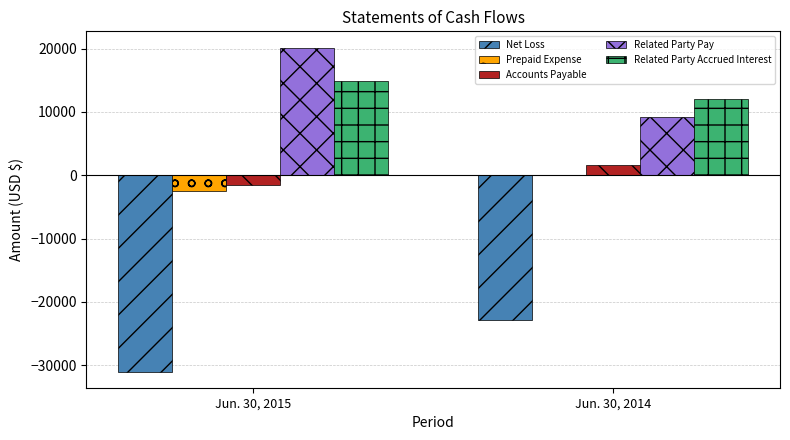

Are the bars horizontal?

No